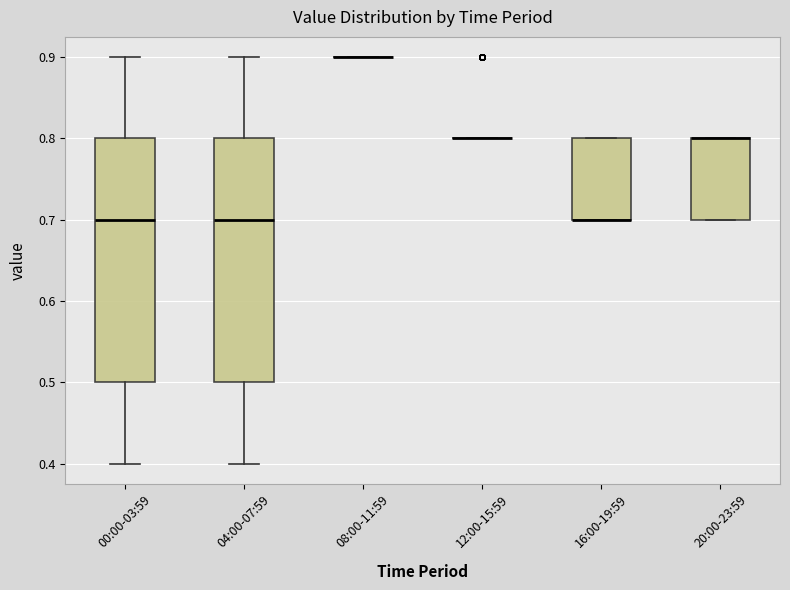

Reading left to right, read every box against the y-axis: the position of its median line, the range the box covers, and the ends of its whiskers. The values are not printed on the chart, so give them approximately, as read against the axis.

00:00-03:59: median 0.7, box 0.5 to 0.8, whiskers 0.4 to 0.9
04:00-07:59: median 0.7, box 0.5 to 0.8, whiskers 0.4 to 0.9
08:00-11:59: box collapsed to a line at 0.9, whiskers 0.9 to 0.9
12:00-15:59: box collapsed to a line at 0.8, whiskers 0.8 to 0.8
16:00-19:59: median 0.7 (drawn on the box's lower edge), box 0.7 to 0.8, whiskers 0.7 to 0.8
20:00-23:59: median 0.8 (drawn on the box's upper edge), box 0.7 to 0.8, whiskers 0.7 to 0.8